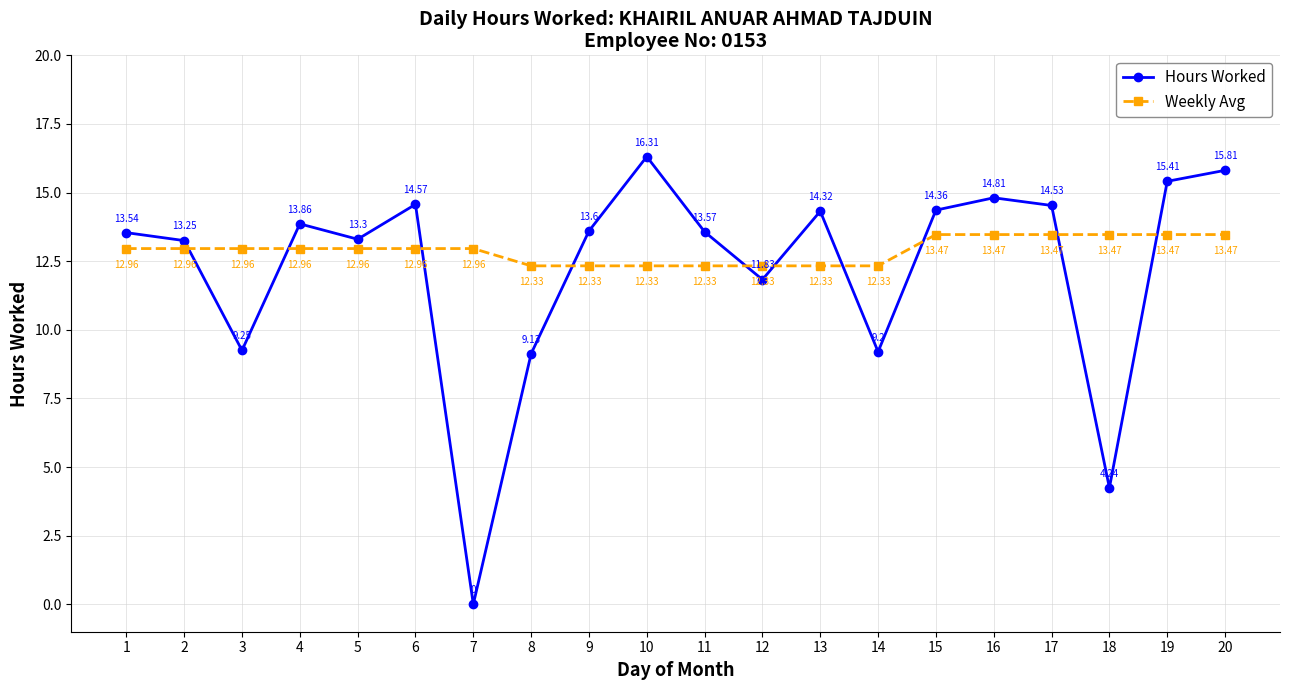

True or false: Weekly Avg has more than 1 interior local peaks.

False